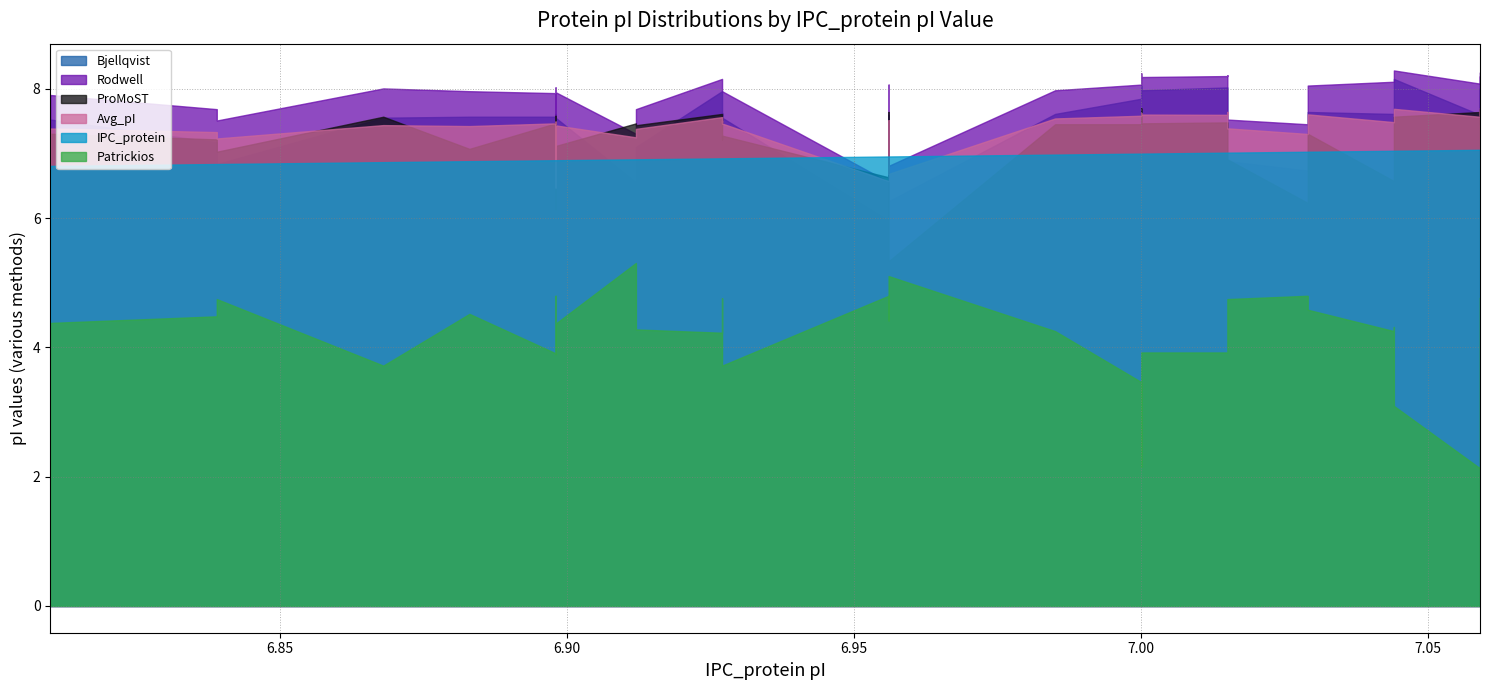

What is the total value across all series at 7.059?

40.1